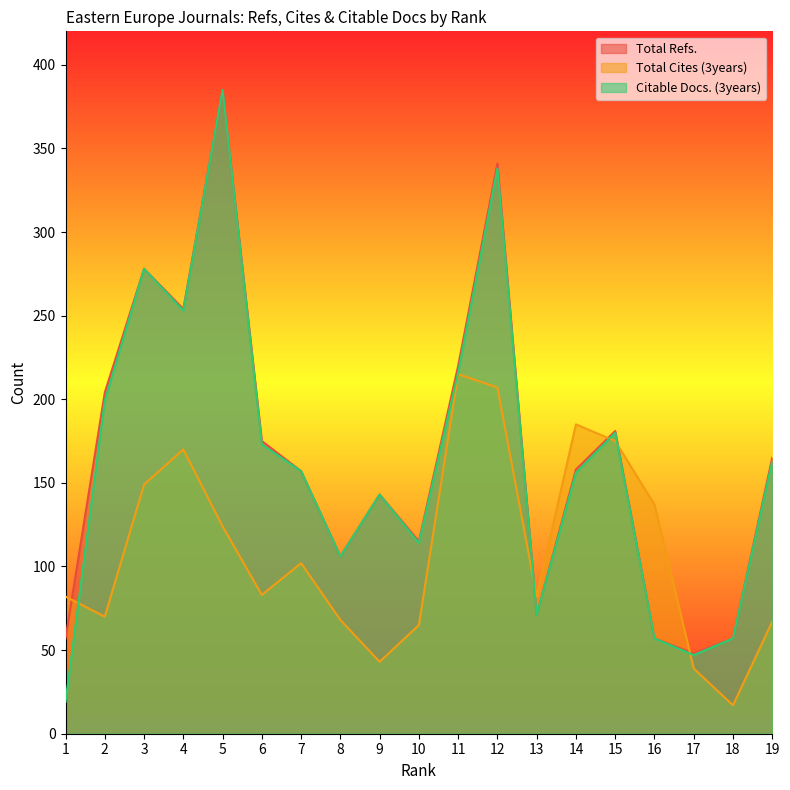

Is the value of Citable Docs. (3years) at 18 greater than the value of Total Refs. at 4?

No